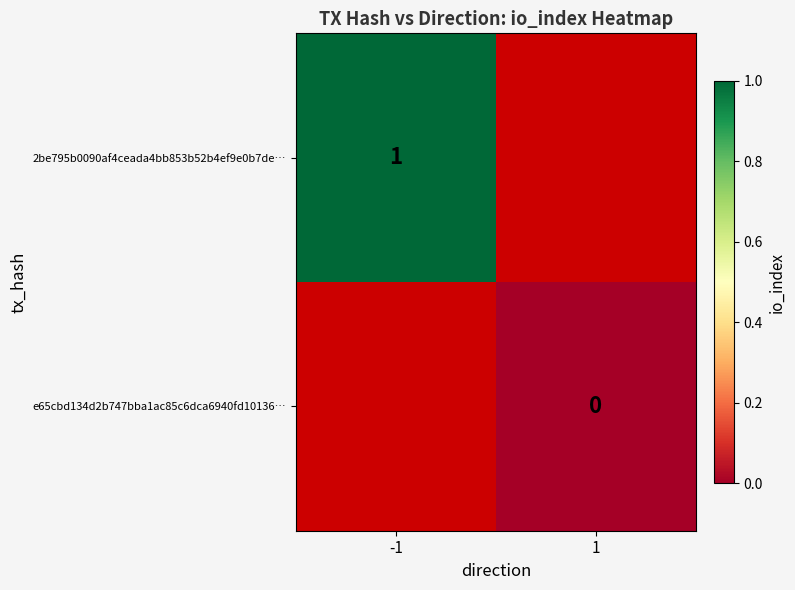

The 2be795b0090af4ceada4bb853b52b4ef9e0b7de… series shows 1 at -1. True or false?

True